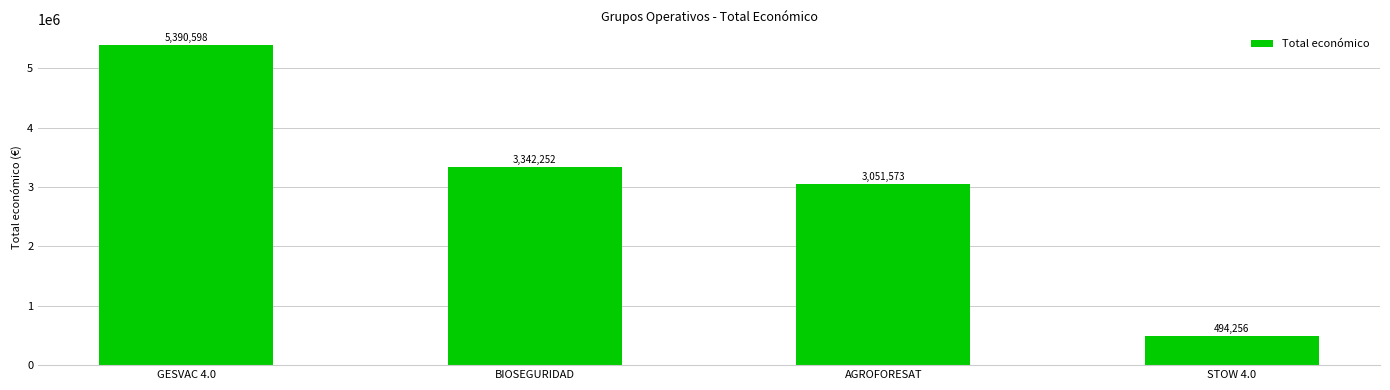

What value does the data have at BIOSEGURIDAD?

3342252